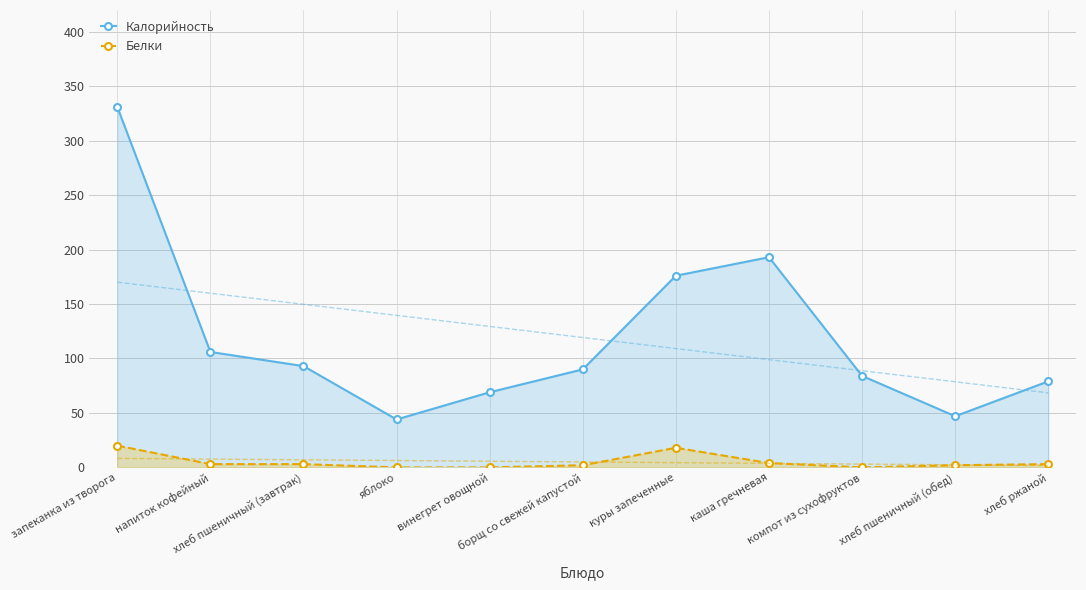

How many interior local valleys does the Белки series have?

1